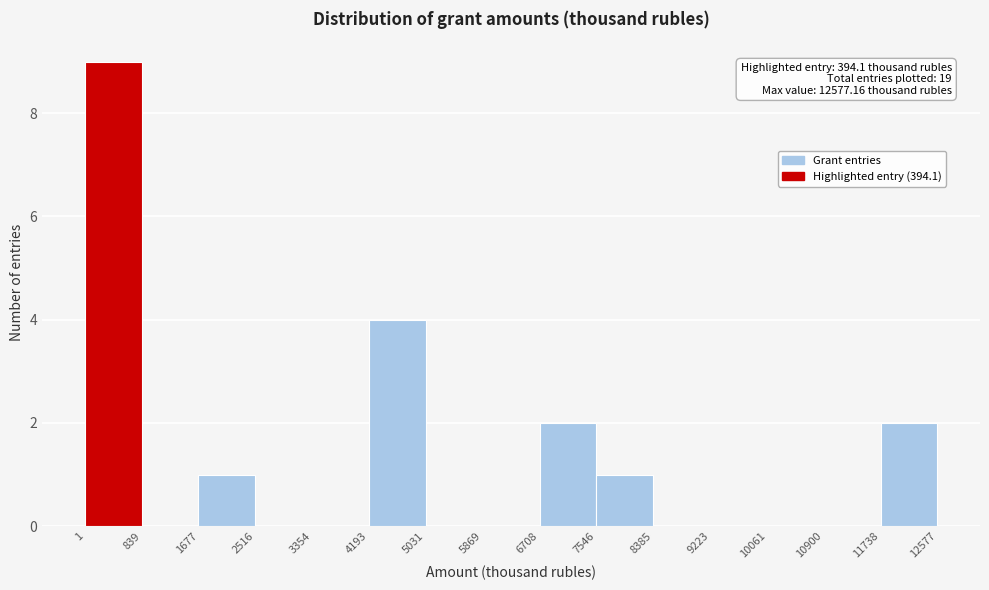

Over which range of the x-axis is the bar tallest?

1 to 839